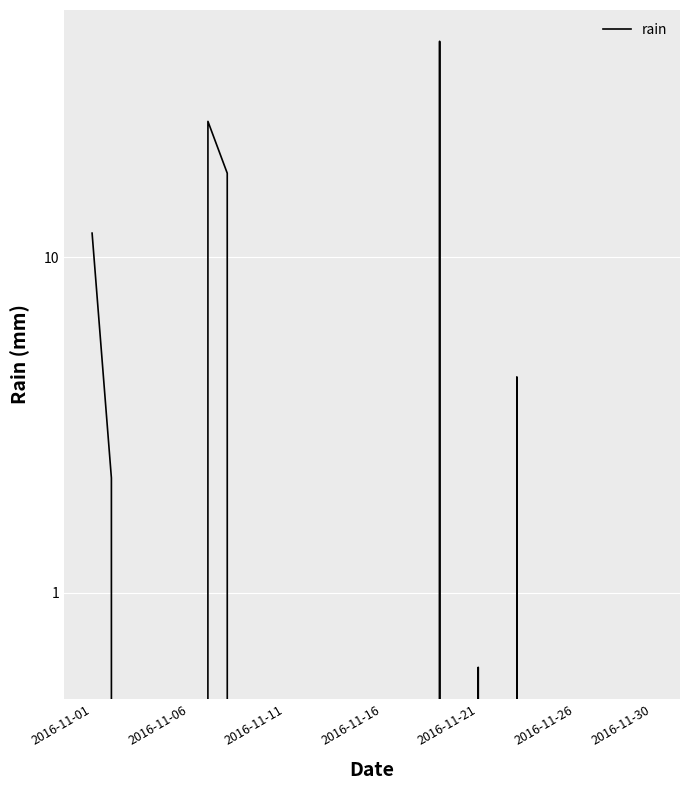

True or false: there are more than 0 points higher than both neighbors.

True